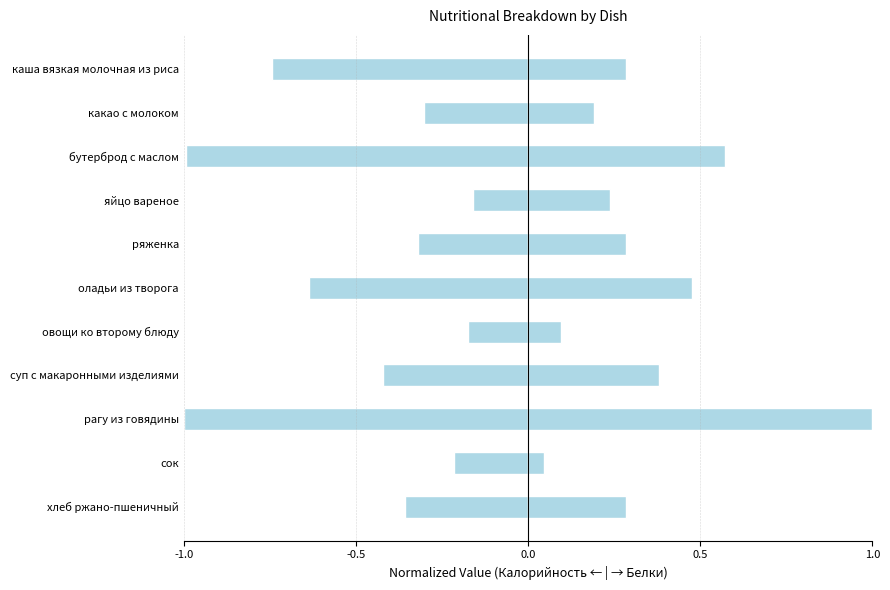

The Белки series shows 0.1 at хлеб ржано-пшеничный. True or false?

False